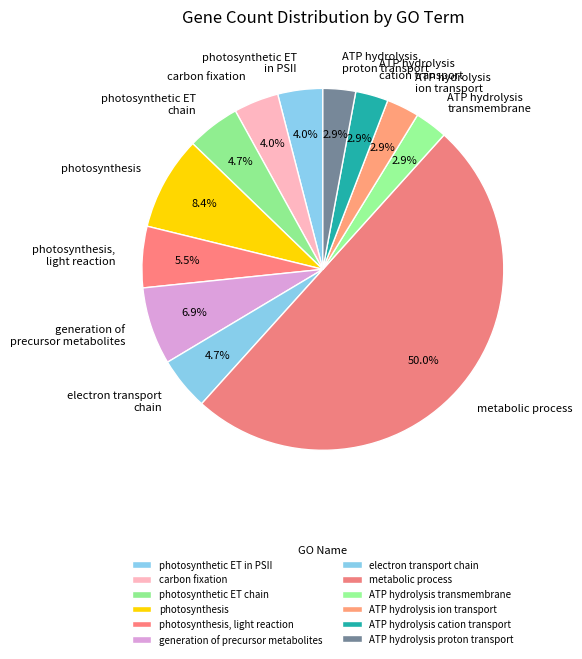

Does ATP hydrolysis cation transport account for over 50% of the chart?

No